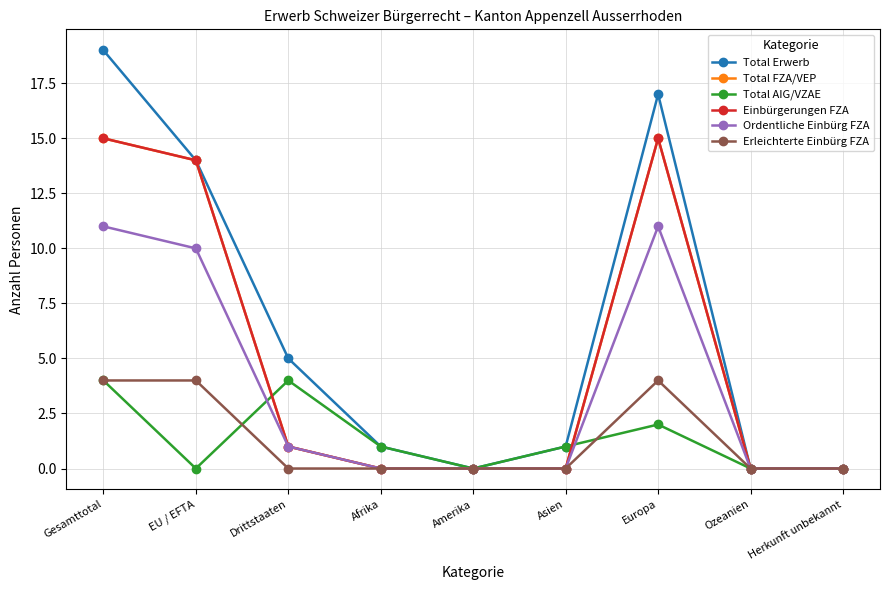

Is this an area chart (filled region under the line)?

No